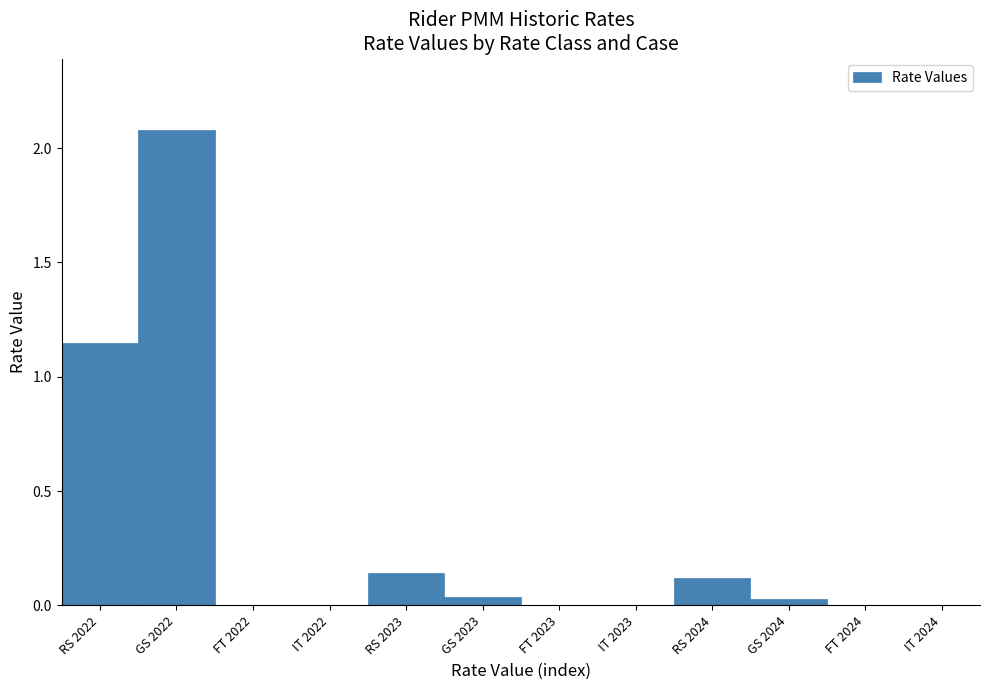

The value at GS 2023 is 0.0. True or false?

True